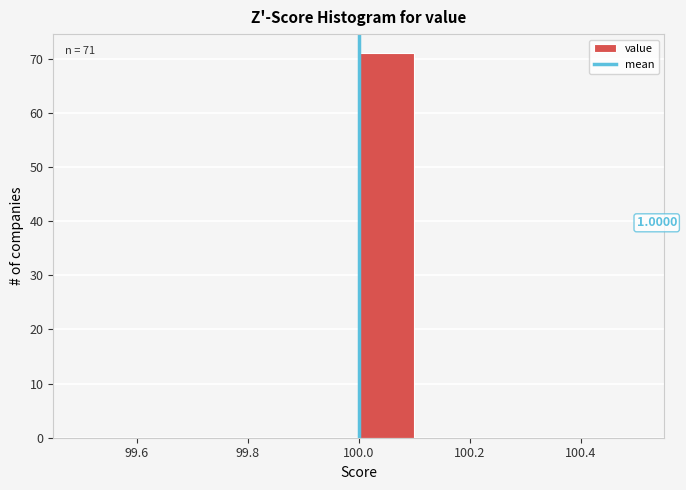

Which range on the x-axis has the tallest bar?

100.0 to 100.1